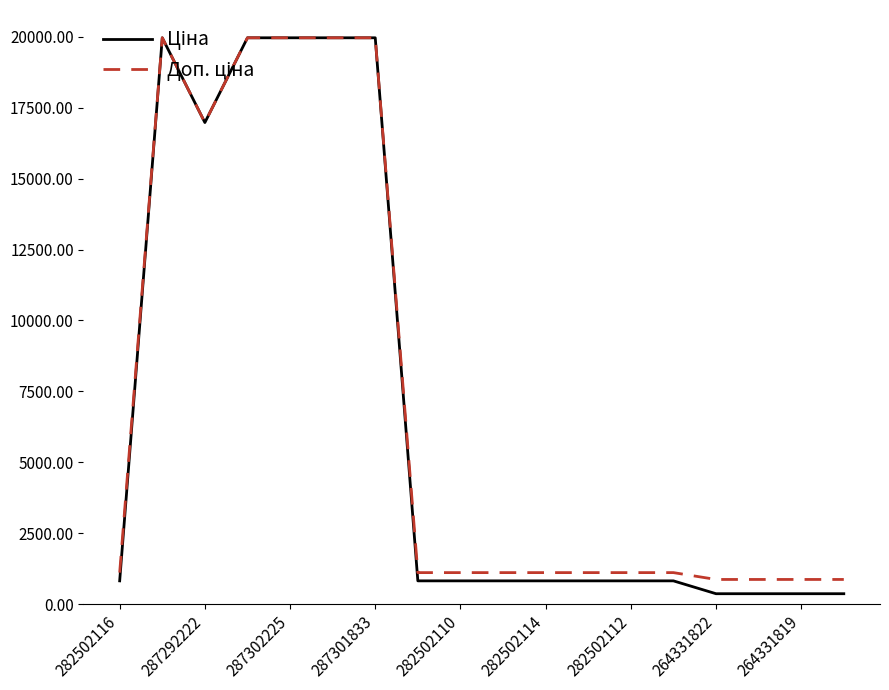

What is the maximum value shown in the chart?

19964.2